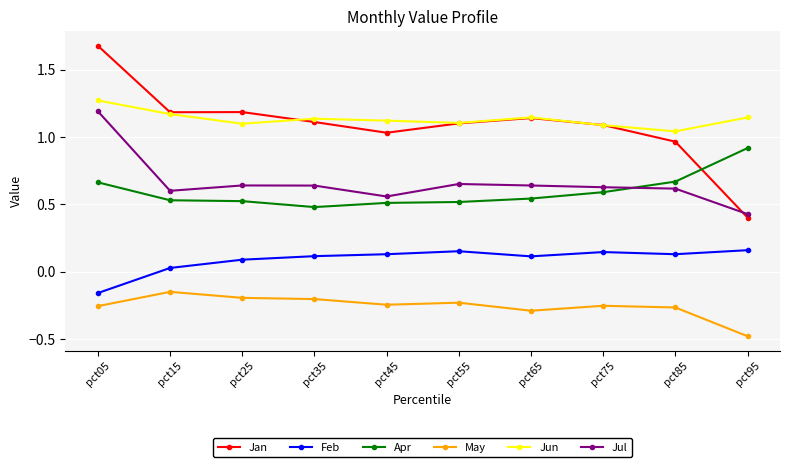

Which series has the largest range (max minus min)?

Jan